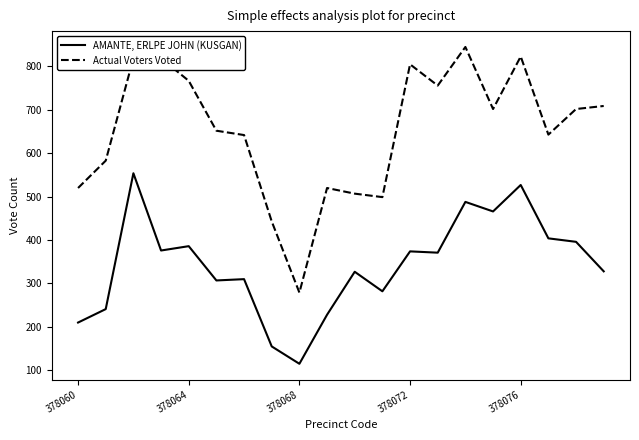

Rank the series by their average value, from highest to lowest.

Actual Voters Voted, AMANTE, ERLPE JOHN (KUSGAN)